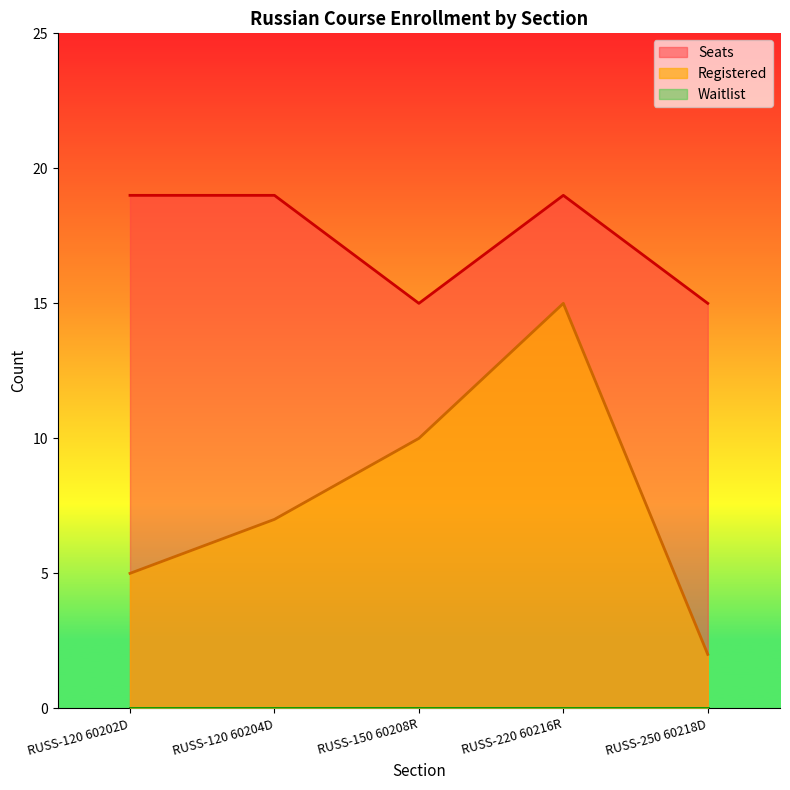

True or false: Registered and Seats intersect in this chart.

False